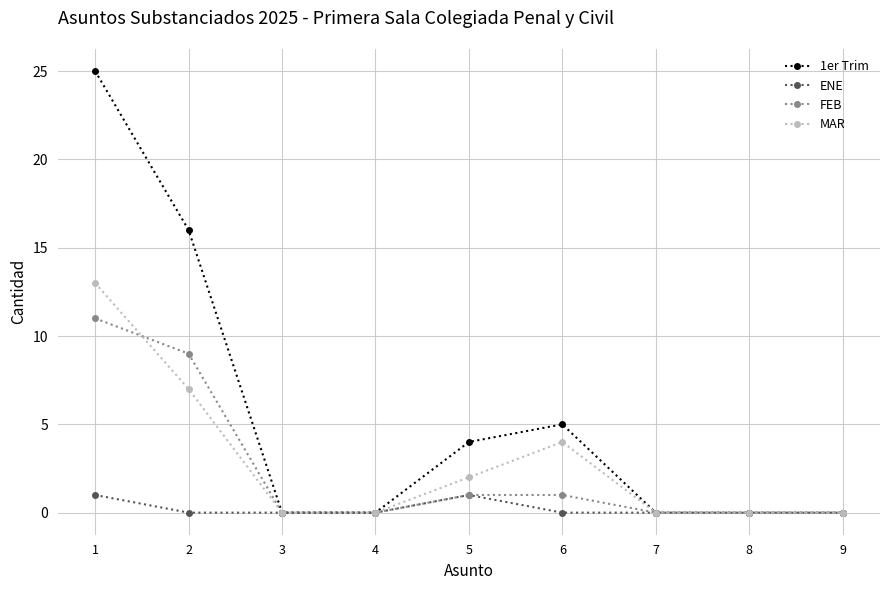

Is it true that 1er Trim equals -11 at 4?

False